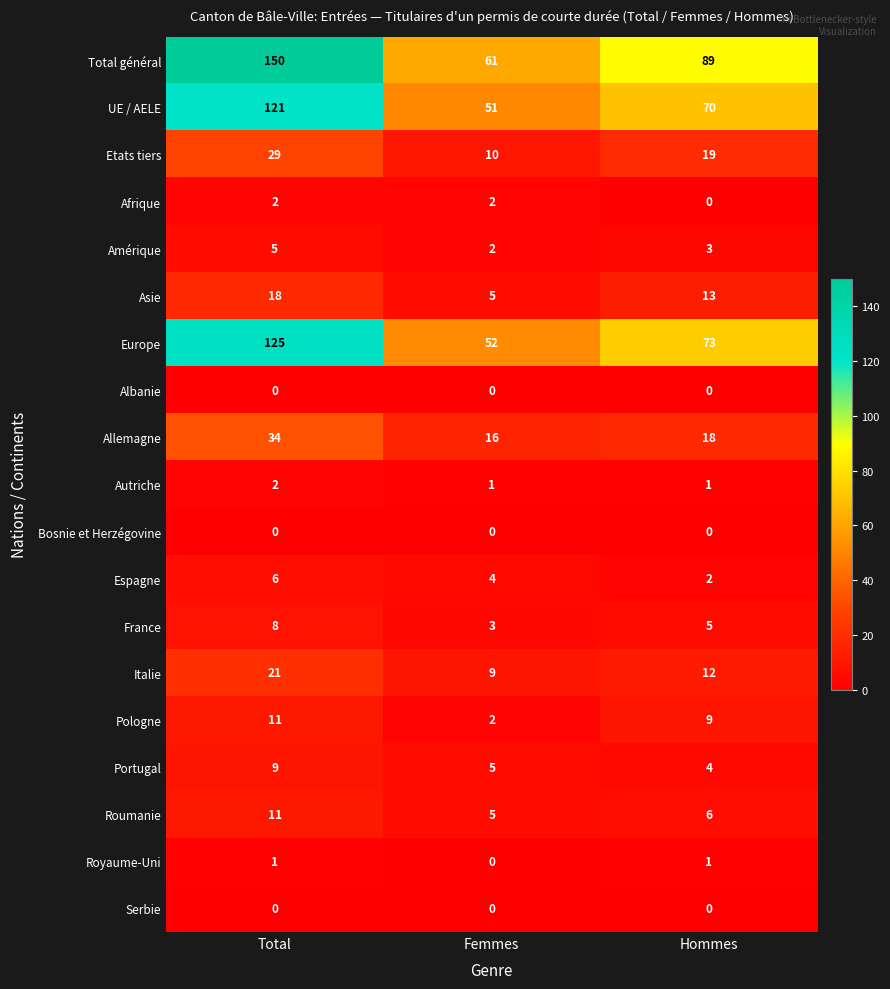

What is the difference between the highest and lowest values at Femmes?

61